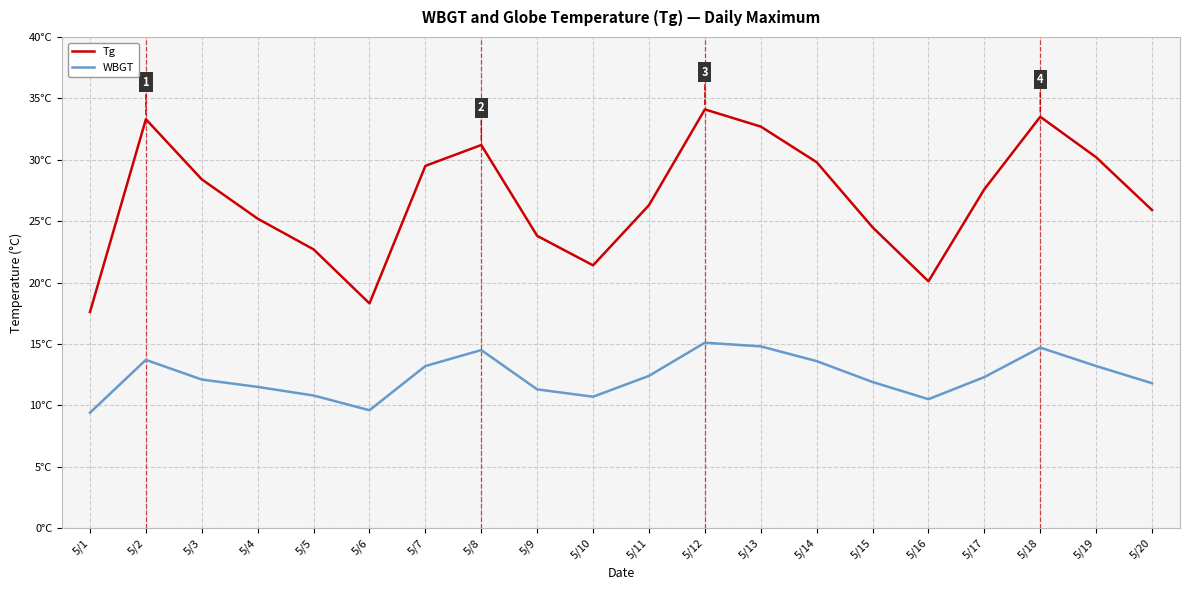

Reading left to right, list all the values displayed in this chart.

Tg: 17.6	33.3	28.4	25.2	22.7	18.3	29.5	31.2	23.8	21.4	26.3	34.1	32.7	29.8	24.5	20.1	27.6	33.5	30.2	25.9
WBGT: 9.4	13.7	12.1	11.5	10.8	9.6	13.2	14.5	11.3	10.7	12.4	15.1	14.8	13.6	11.9	10.5	12.3	14.7	13.2	11.8